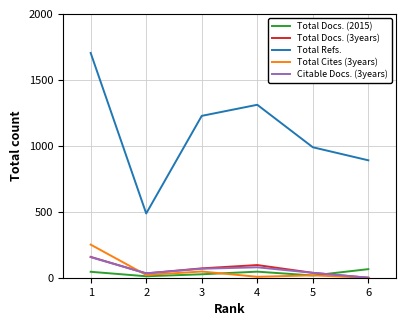

True or false: Total Refs. and Total Cites (3years) cross at least once.

False